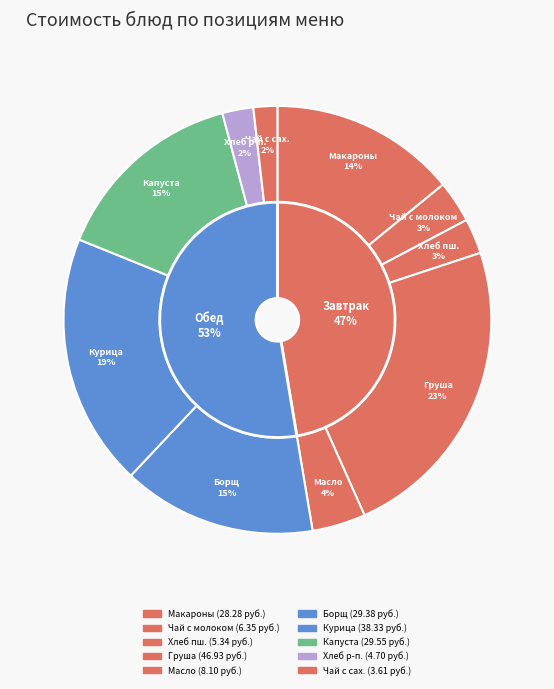

How much of the chart is everything except Груша свежая?

76.6%